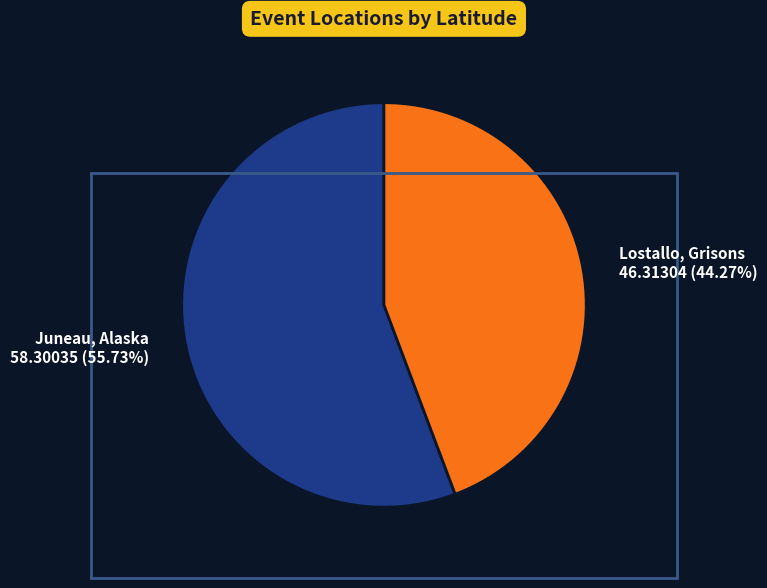

Which category has the biggest portion of the pie?

Juneau, Alaska